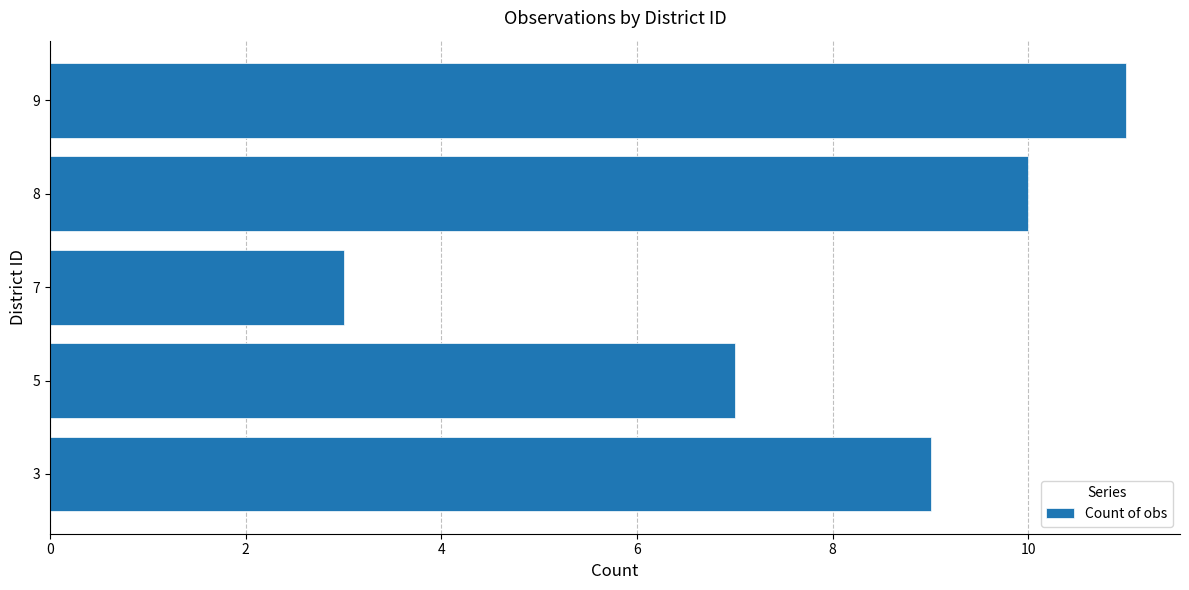

How many values are below 9?

2